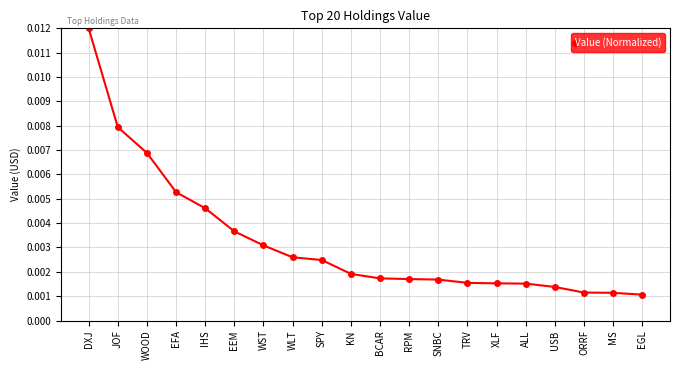

Does the chart display data point markers on the line(s)?

Yes